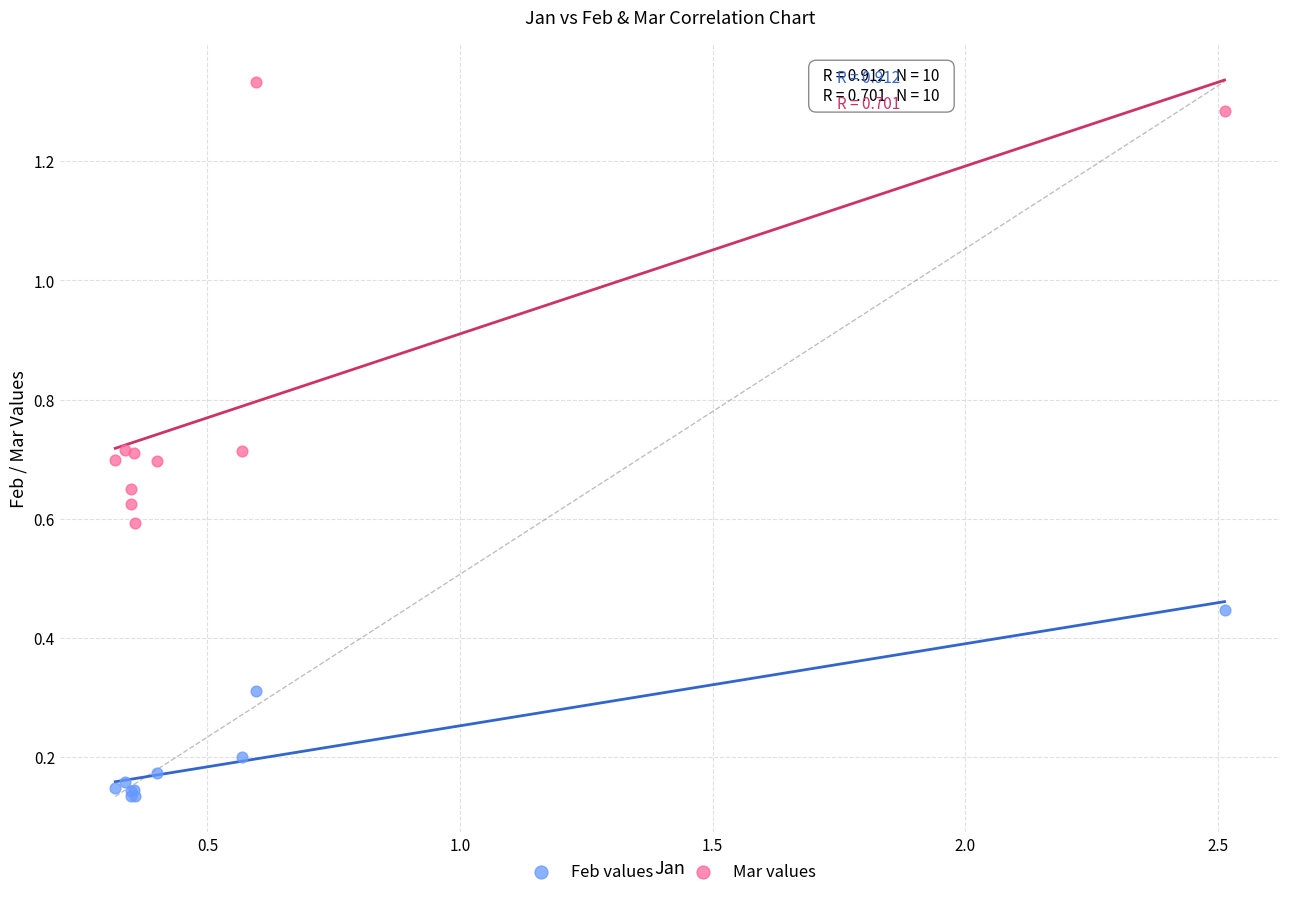

Which series contains the lowest Y value?

Feb values